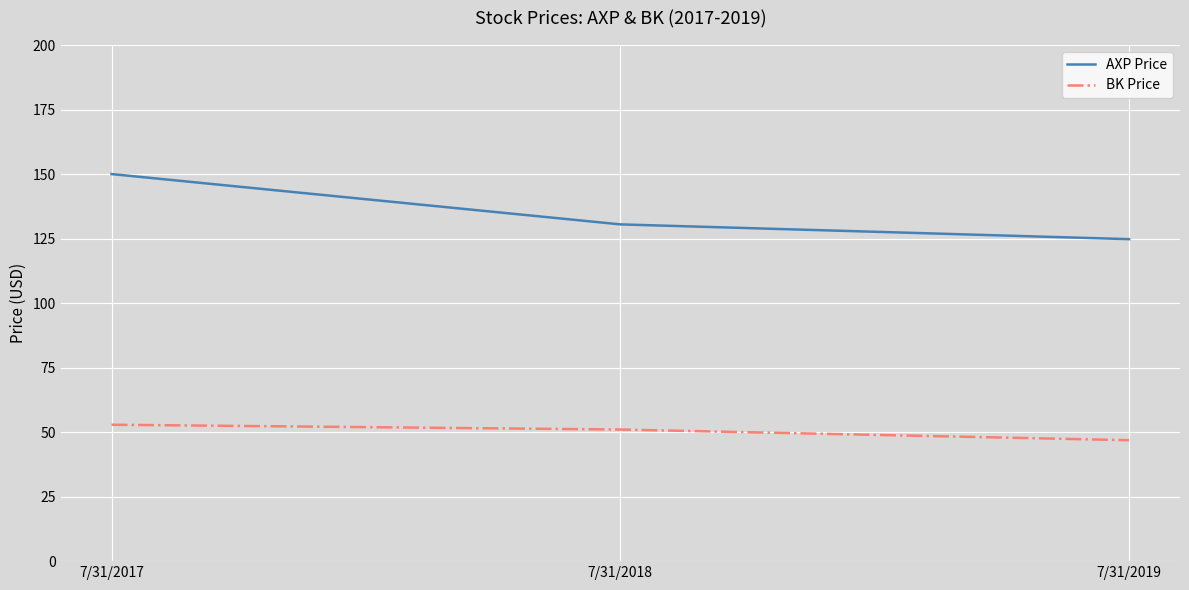

Which series has the widest spread of values?

AXP Price